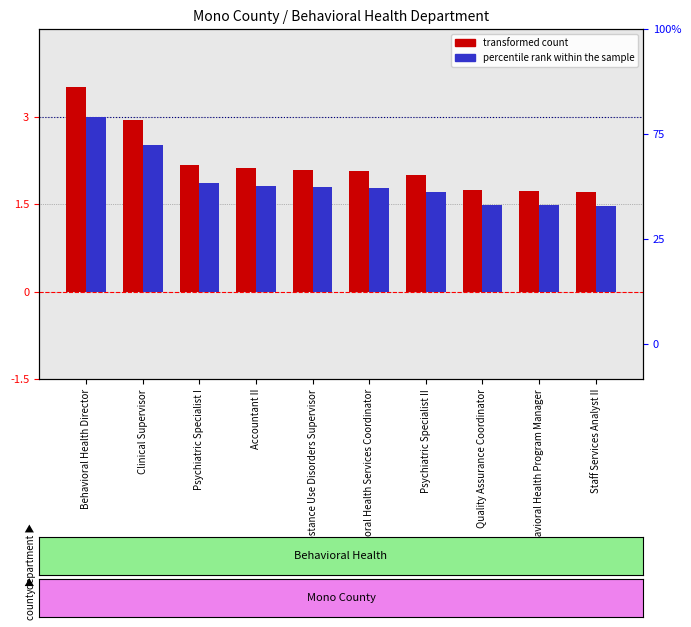

Rank the series at Clinical Supervisor from lowest to highest value.

percentile rank within the sample, transformed count